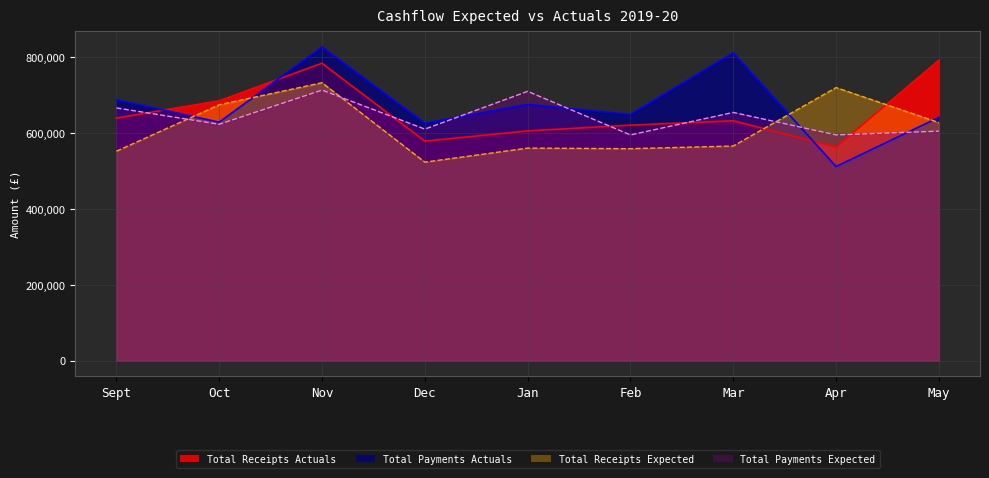

What is the sum of the Total Payments Actuals values at Jan and Apr?

1187230.0